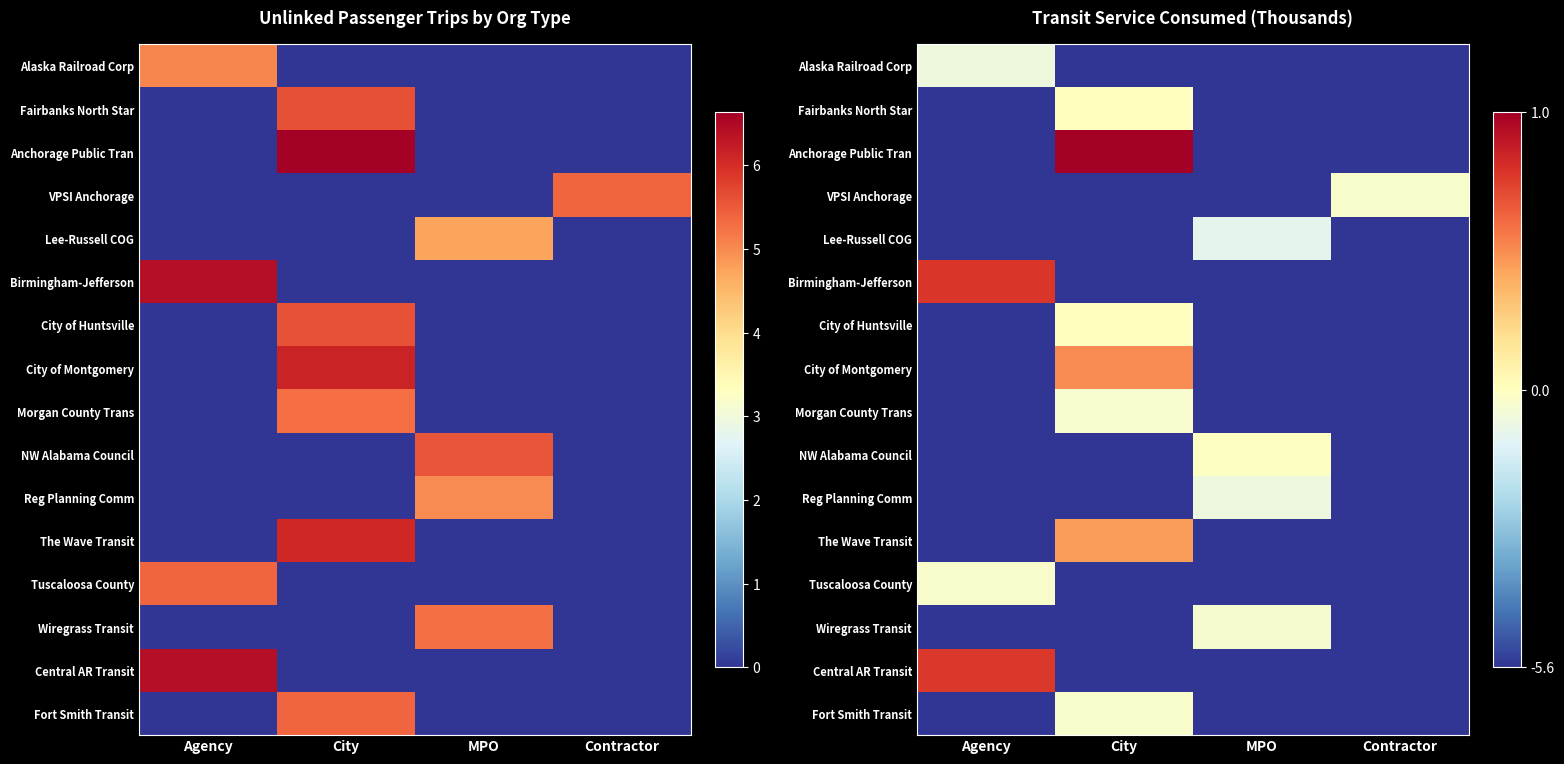

At which label does Alaska Railroad Corp reach its peak?

Agency